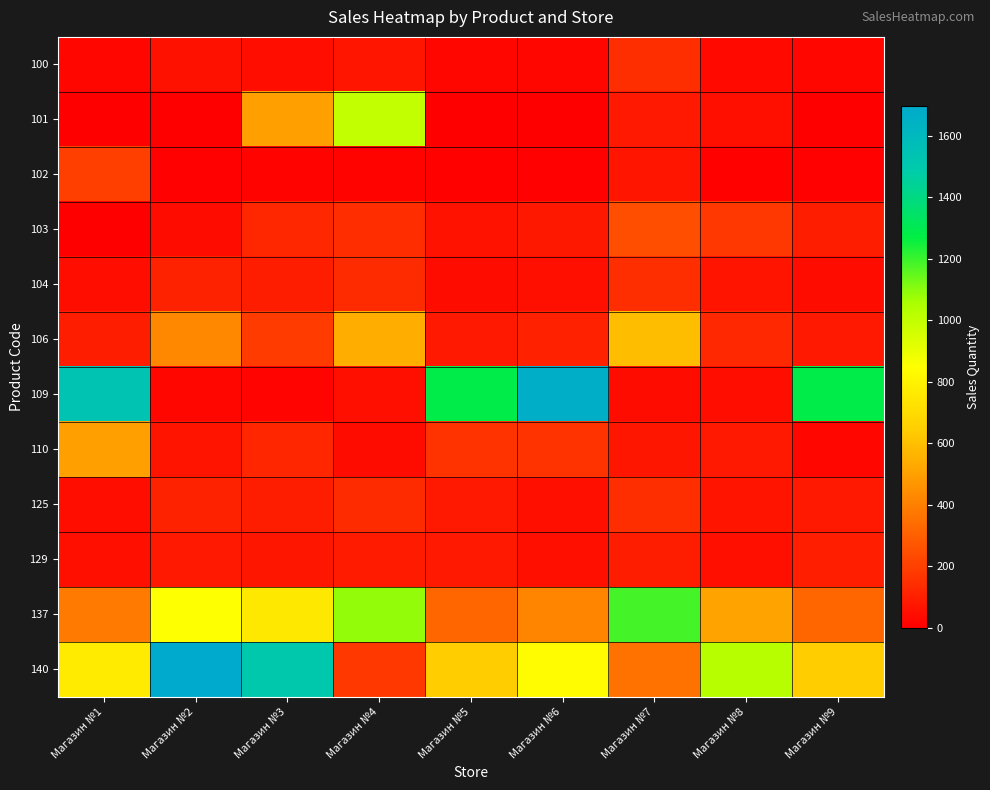

Which series changed the most between Магазин №2 and Магазин №4?

140